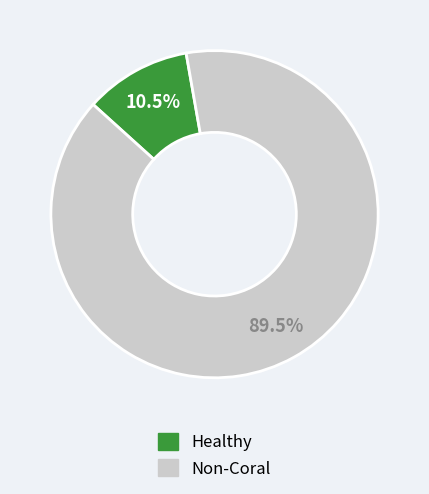

Rank the categories by value from highest to lowest.

Non-Coral, Healthy